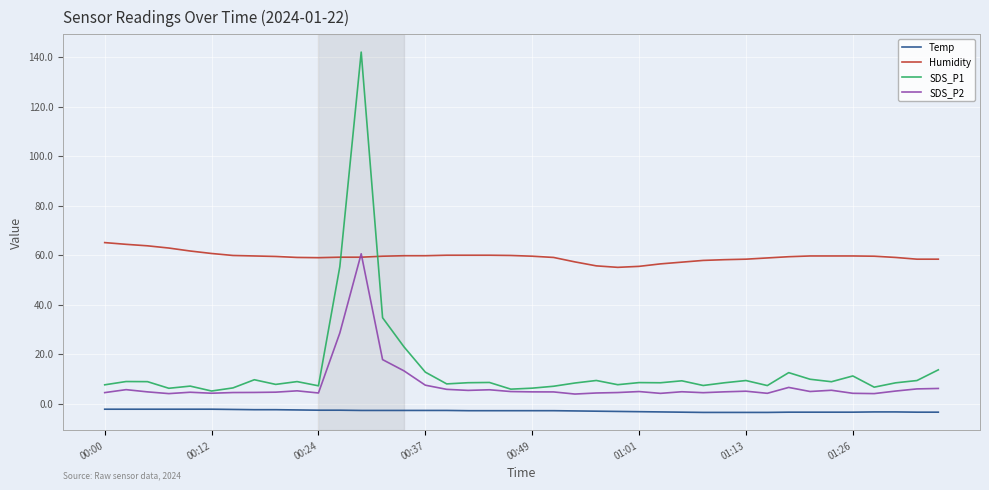

Which series has the largest range (max minus min)?

SDS_P1